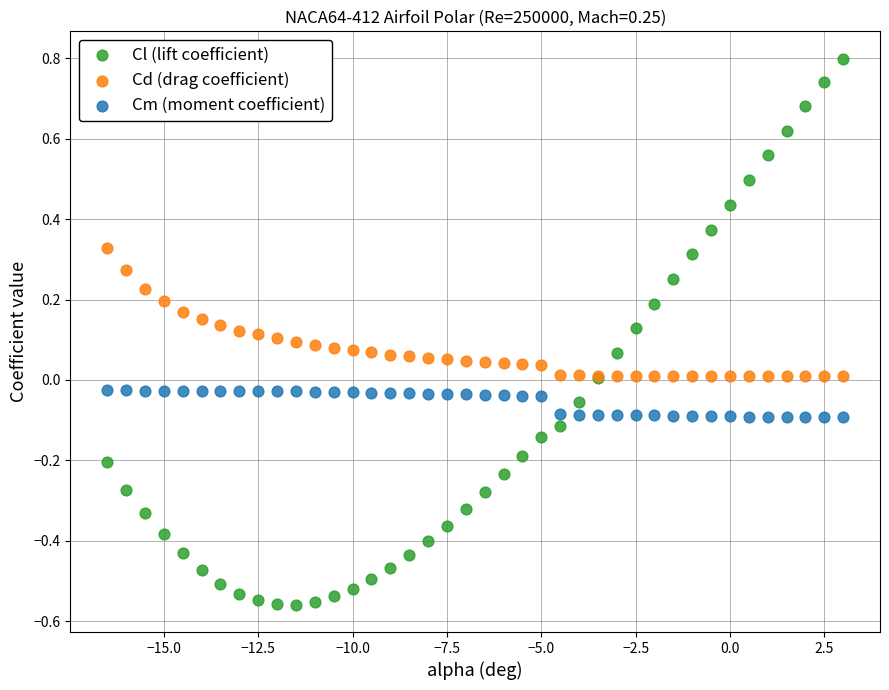

Which series contains the lowest Y value?

Cl (lift coefficient)